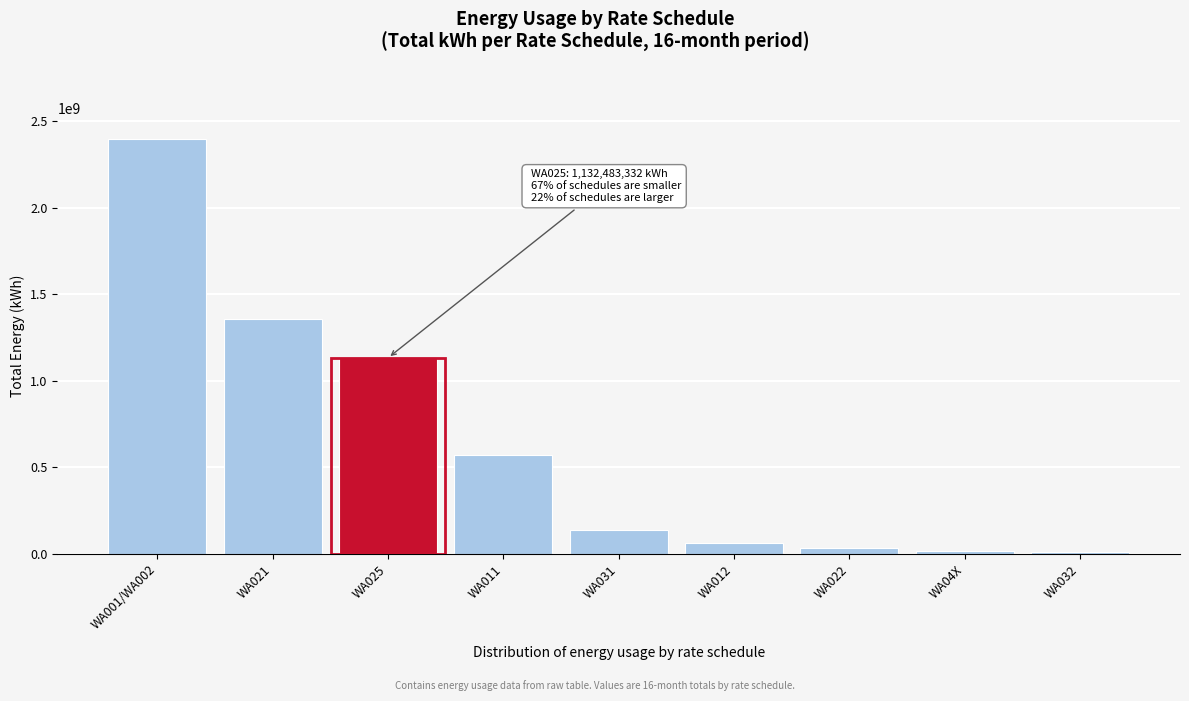

Which label corresponds to the largest value in the chart?

WA001/WA002